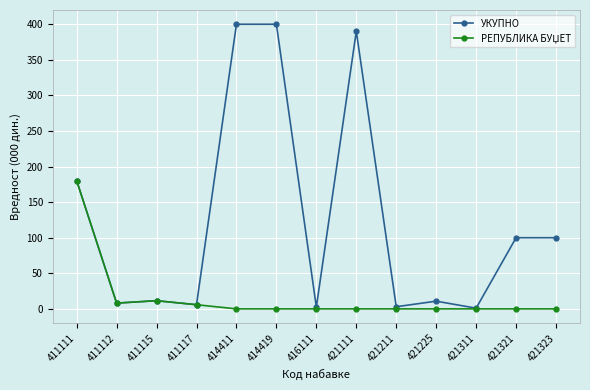

What is the maximum value shown in the chart?

400.0